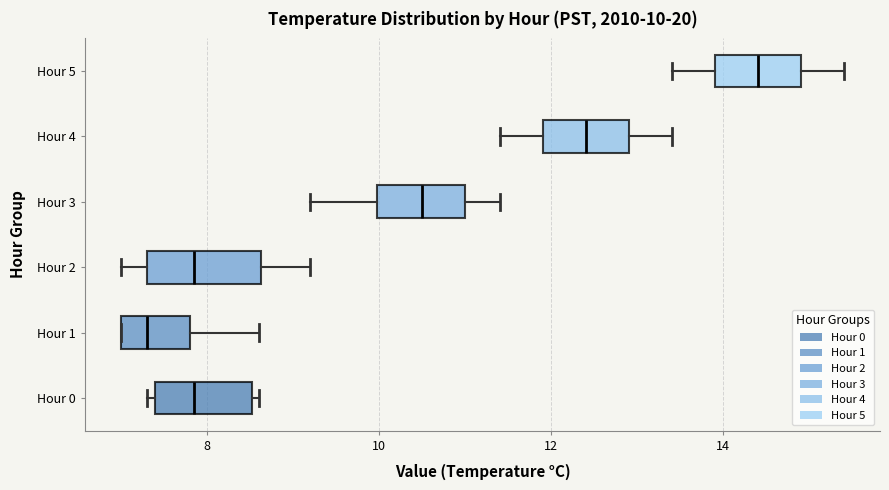

Which box's median line is the furthest to the left?

Hour 1